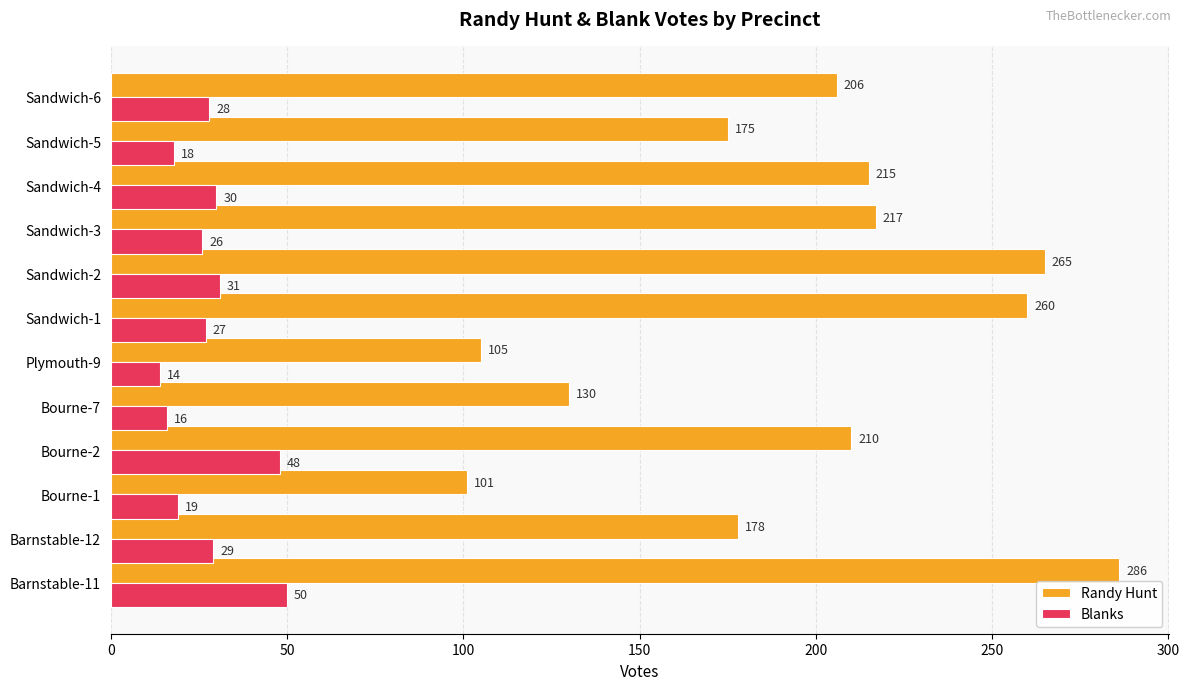

List the series in order of their overall mean, highest first.

Randy Hunt, Blanks